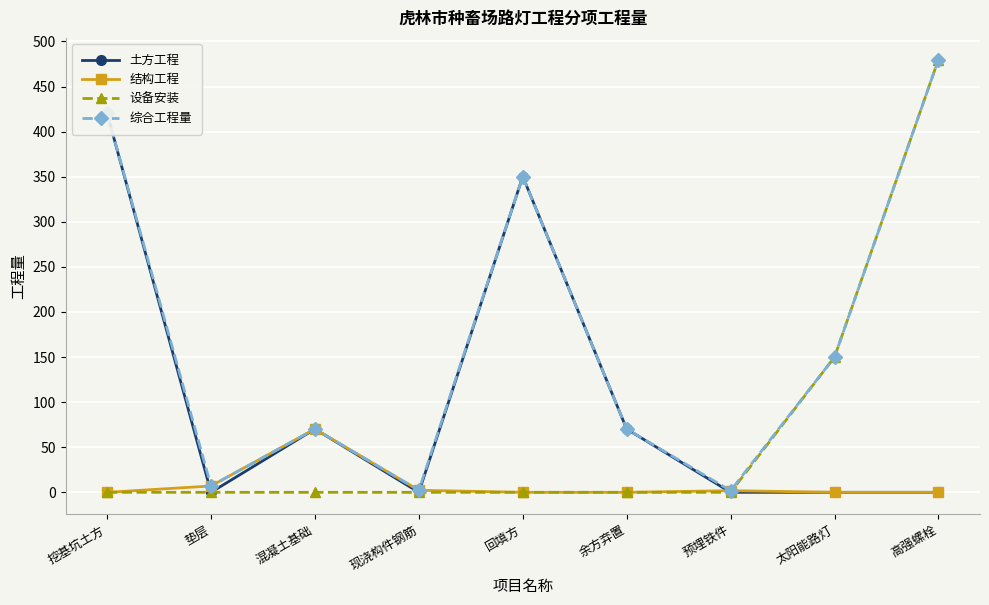

At which label does 综合工程量 first exceed 70?

挖基坑土方